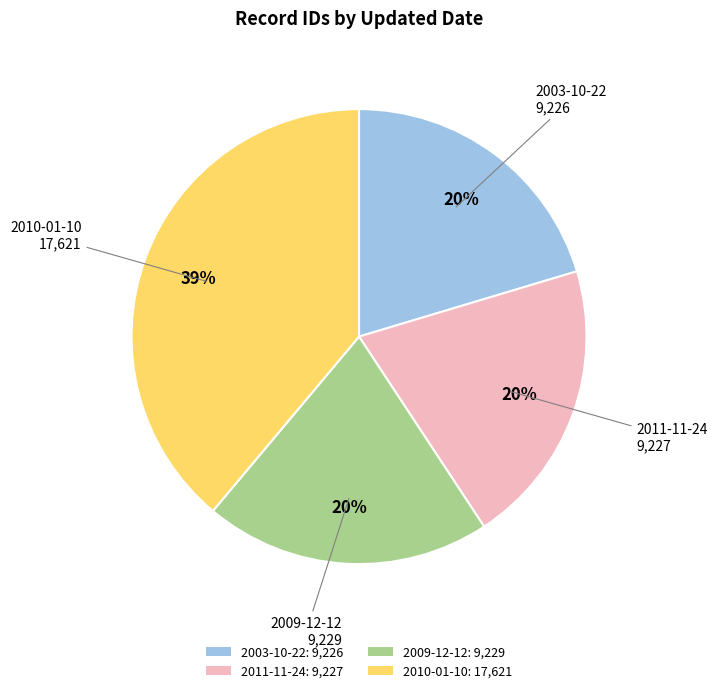

Which has a higher value, 2011-11-24: 9,227 or 2010-01-10: 17,621?

2010-01-10: 17,621